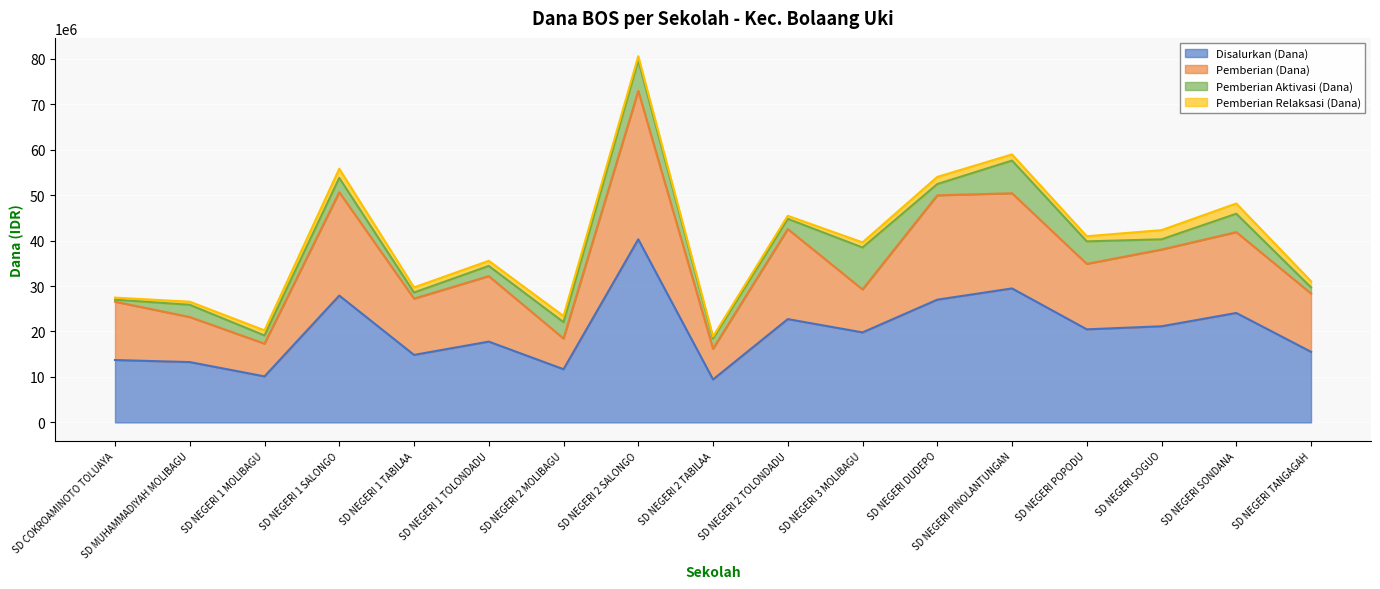

Rank the categories by Disalurkan (Dana) value from lowest to highest.

SD NEGERI 2 TABILAA, SD NEGERI 1 MOLIBAGU, SD NEGERI 2 MOLIBAGU, SD MUHAMMADIYAH MOLIBAGU, SD COKROAMINOTO TOLUAYA, SD NEGERI 1 TABILAA, SD NEGERI TANGAGAH, SD NEGERI 1 TOLONDADU, SD NEGERI 3 MOLIBAGU, SD NEGERI POPODU, SD NEGERI SOGUO, SD NEGERI 2 TOLONDADU, SD NEGERI SONDANA, SD NEGERI DUDEPO, SD NEGERI 1 SALONGO, SD NEGERI PINOLANTUNGAN, SD NEGERI 2 SALONGO